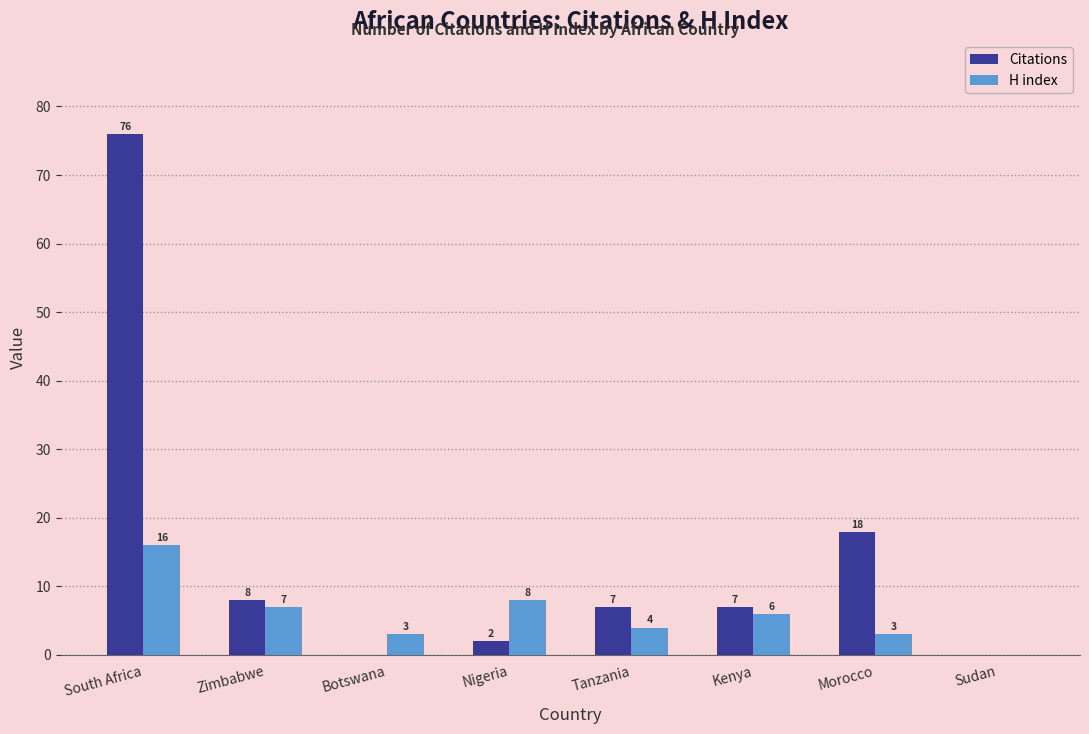

The value of Citations at Tanzania is 7. True or false?

True